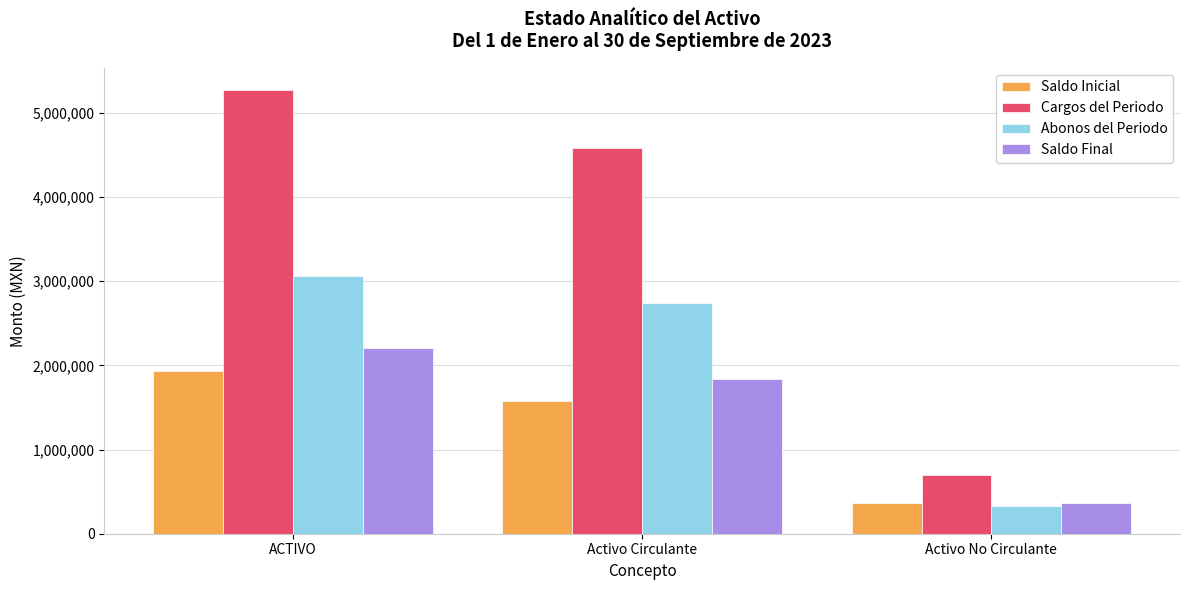

The Cargos del Periodo series shows 5268882.1 at ACTIVO. True or false?

True